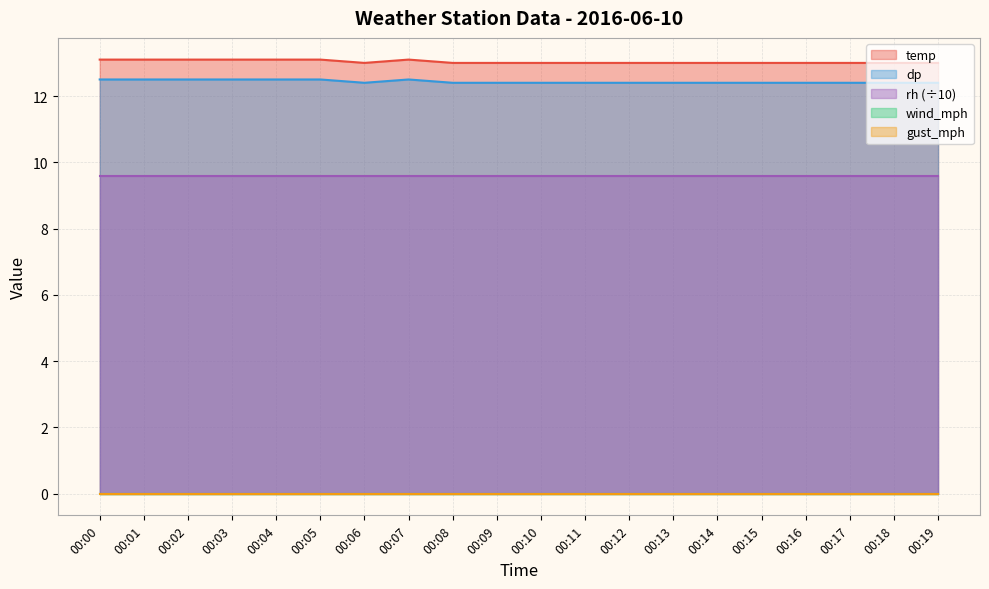

Does the chart have visible grid lines?

Yes